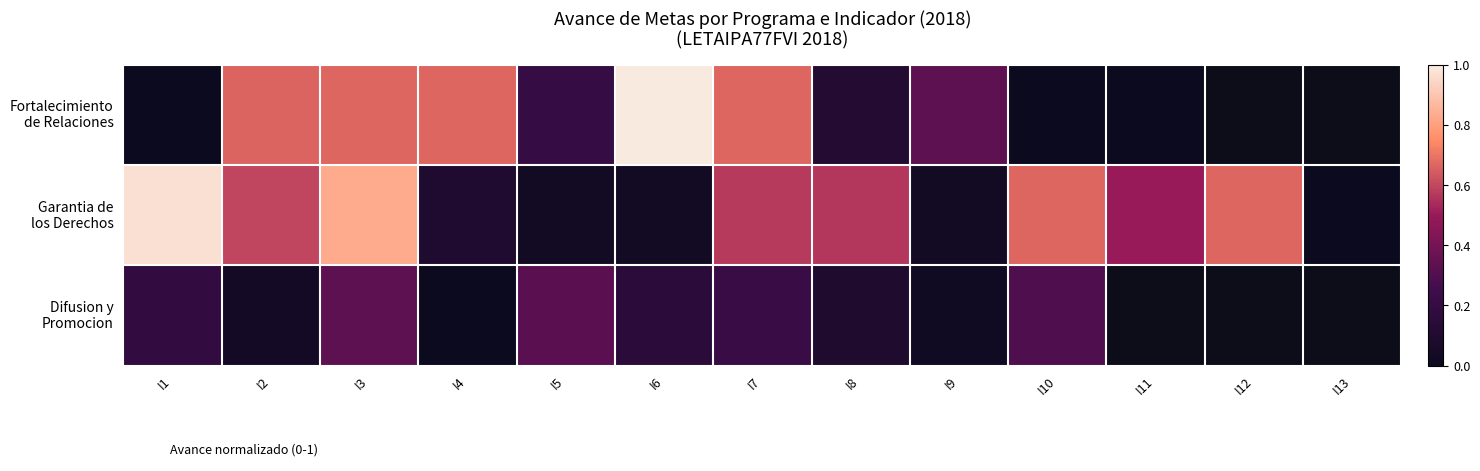

Read the Difusion y Promocion value at I7.

0.2